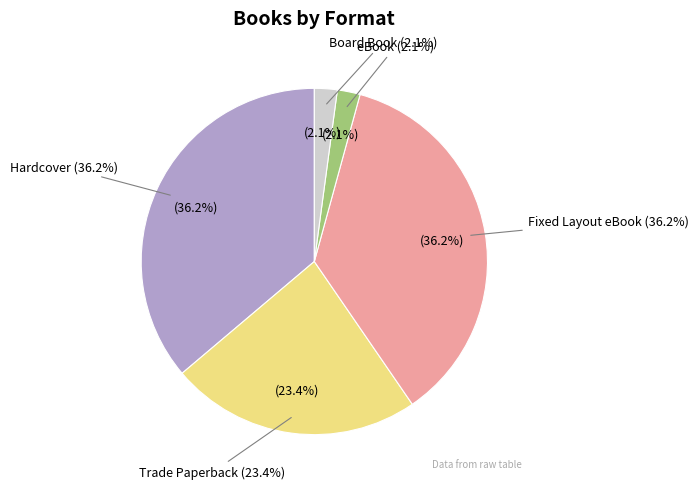

How many segments does this pie chart have?

5